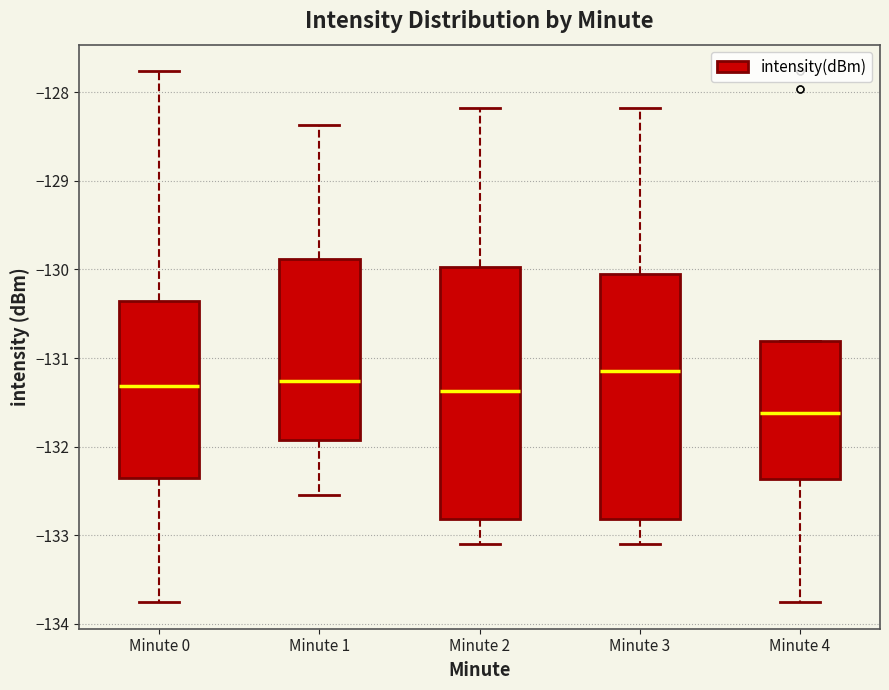

Reading left to right, transcribe this box plot: for each box, give where its median line is, the range the box spans, and where its two whiskers end, as read against the y-axis. The values are not printed on the chart, so give them approximately, as read against the axis.

Minute 0: median -131.3, box -132.4 to -130.4, whiskers -133.8 to -127.8
Minute 1: median -131.3, box -131.9 to -129.9, whiskers -132.5 to -128.4
Minute 2: median -131.4, box -132.8 to -130.0, whiskers -133.1 to -128.2
Minute 3: median -131.1, box -132.8 to -130.0, whiskers -133.1 to -128.2
Minute 4: median -131.6, box -132.4 to -130.8, whiskers -133.8 to -130.8